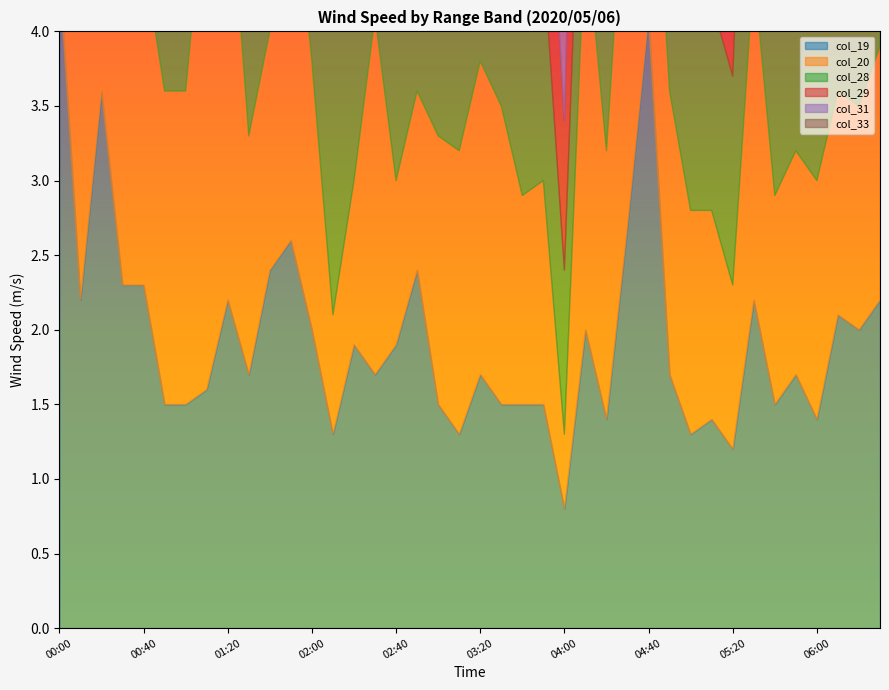

What is the sum of the col_33 values at 01:50 and 00:30?

4.3